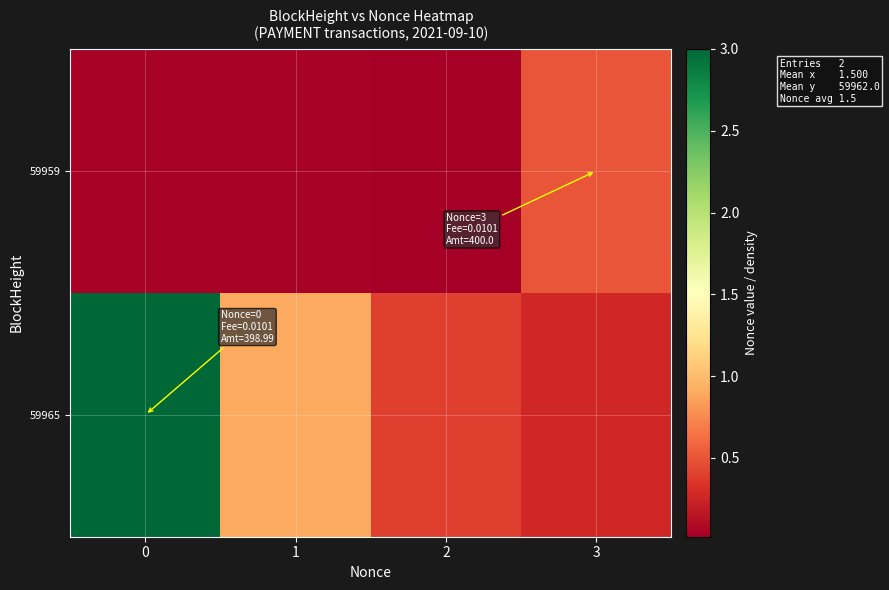

What is the spread (max minus min) of values at 2?

0.4